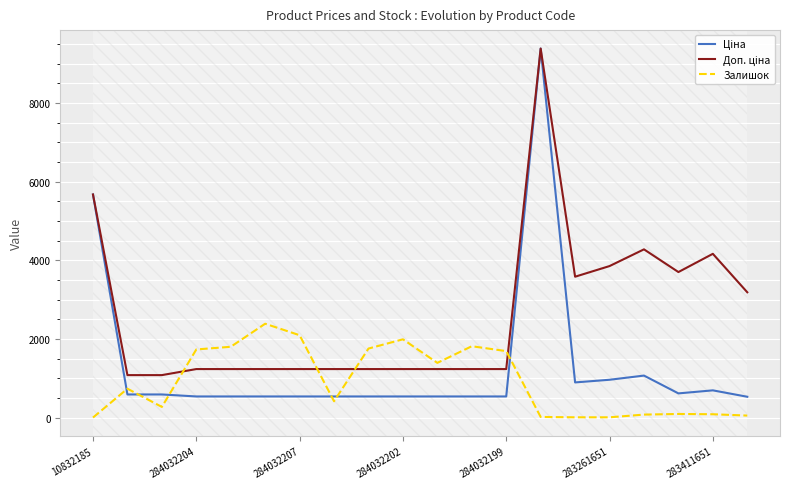

What is the maximum value shown in the chart?

9384.0